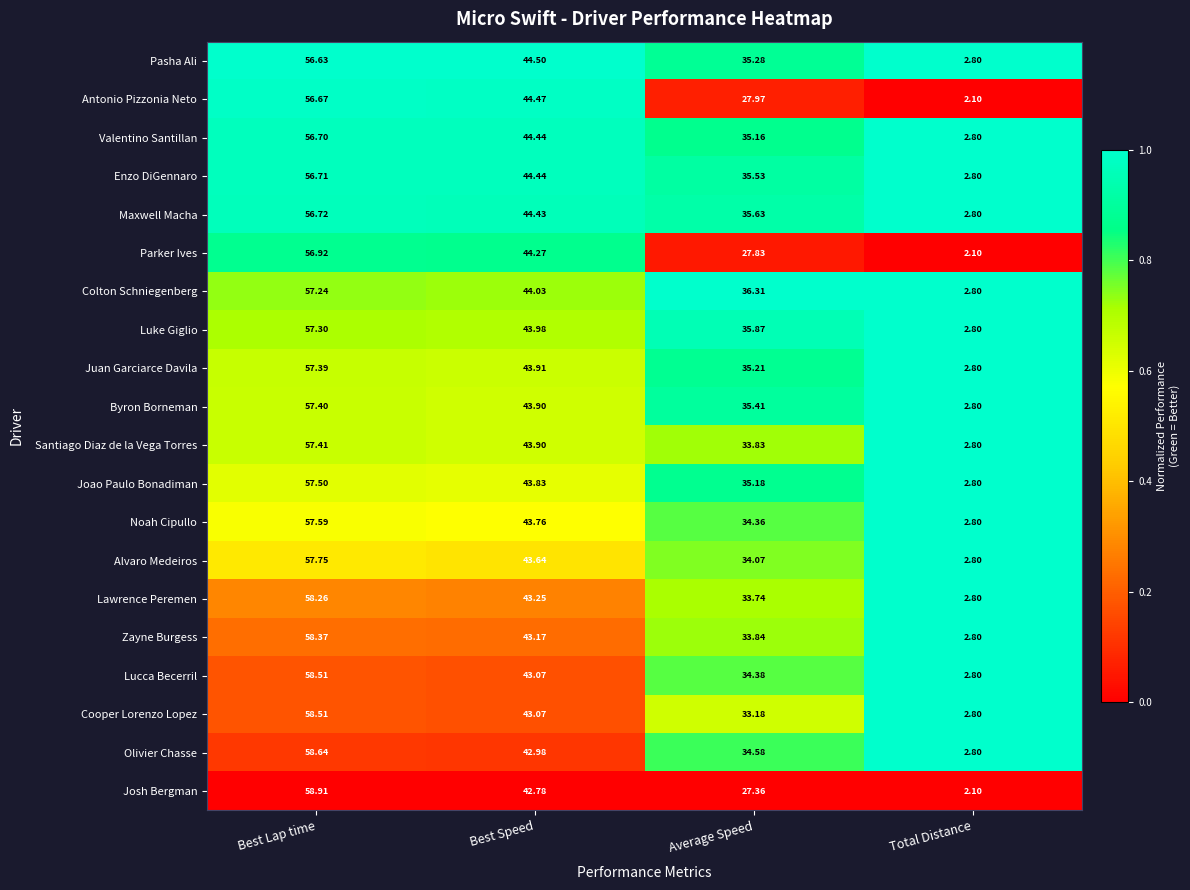

Between Best Lap time and Average Speed, which series saw the biggest shift?

Josh Bergman